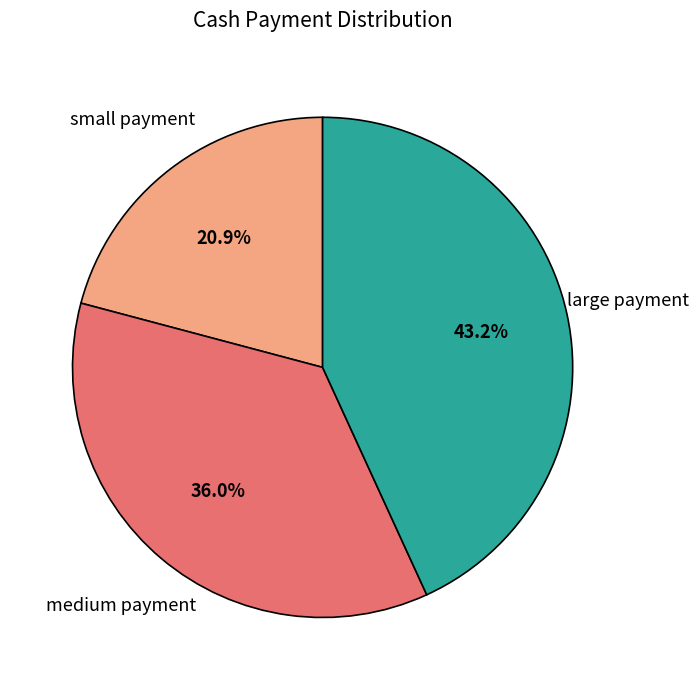

What is the total percentage of medium payment and large payment?

79.1%